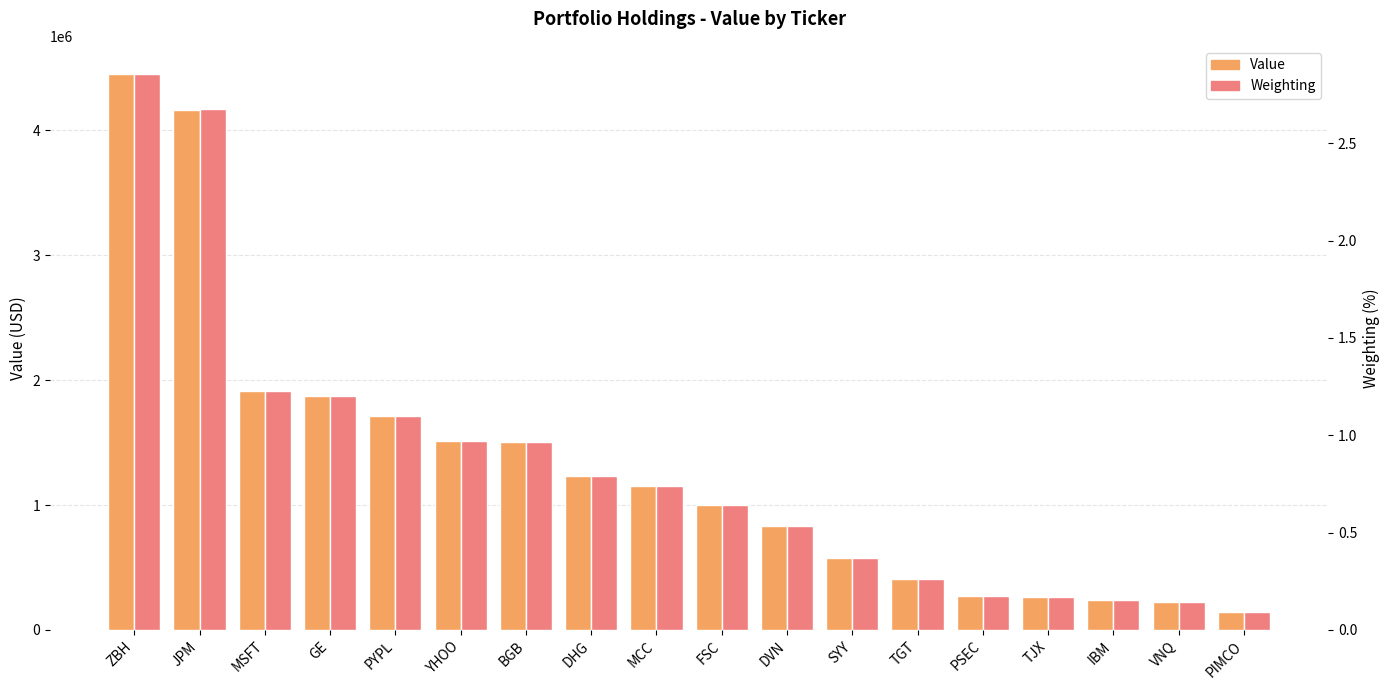

The value of Value at IBM is 378255.6. True or false?

False